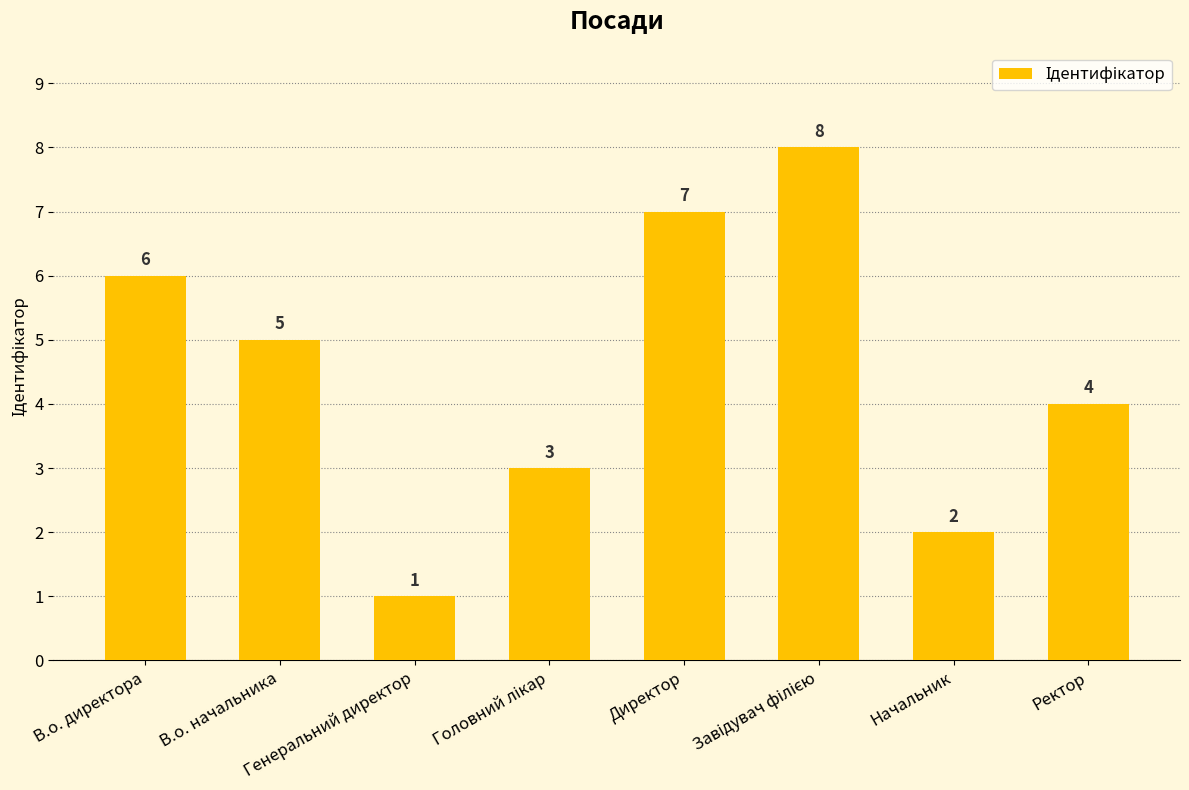

Is it true that the value at В.о. директора is 6?

True